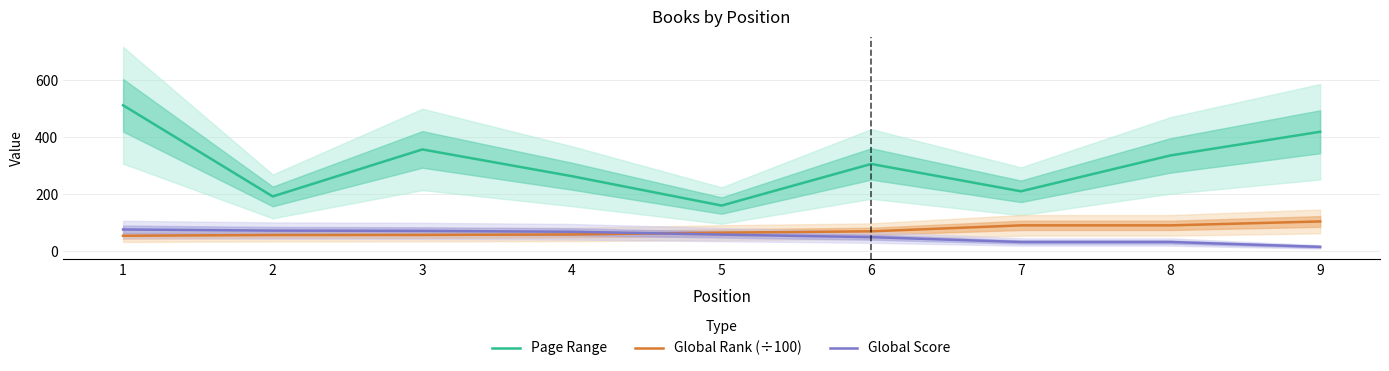

Read the Global Score value at 2.

72.0